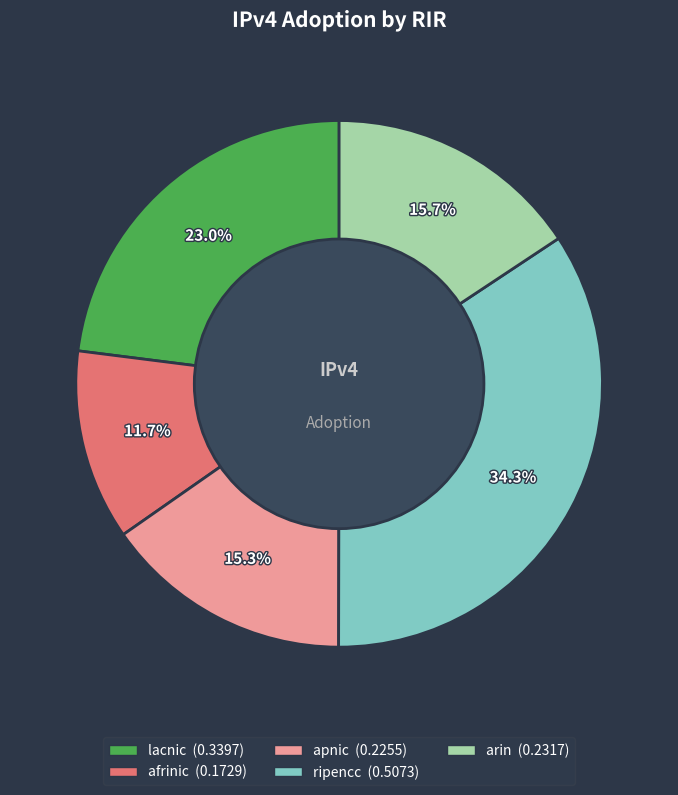

Which has a higher value, ripencc or apnic?

ripencc